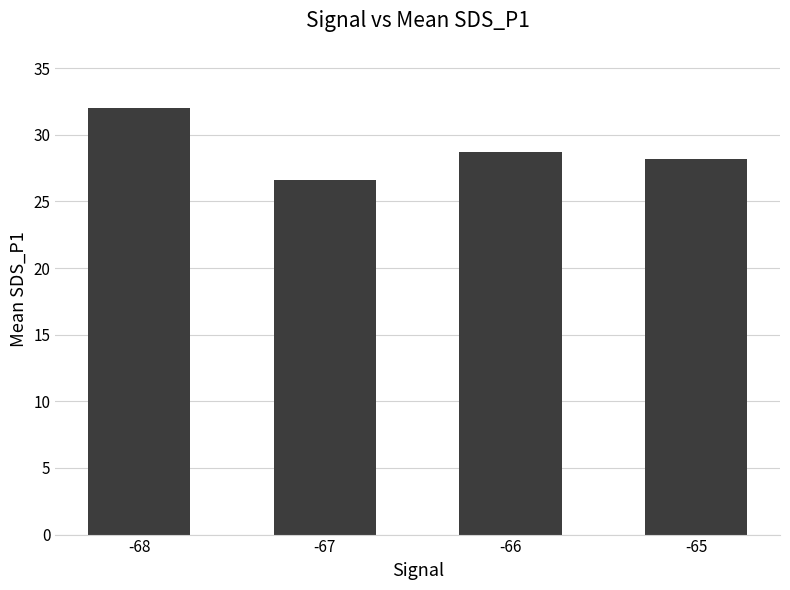

Which category has the highest value across all series?

-68